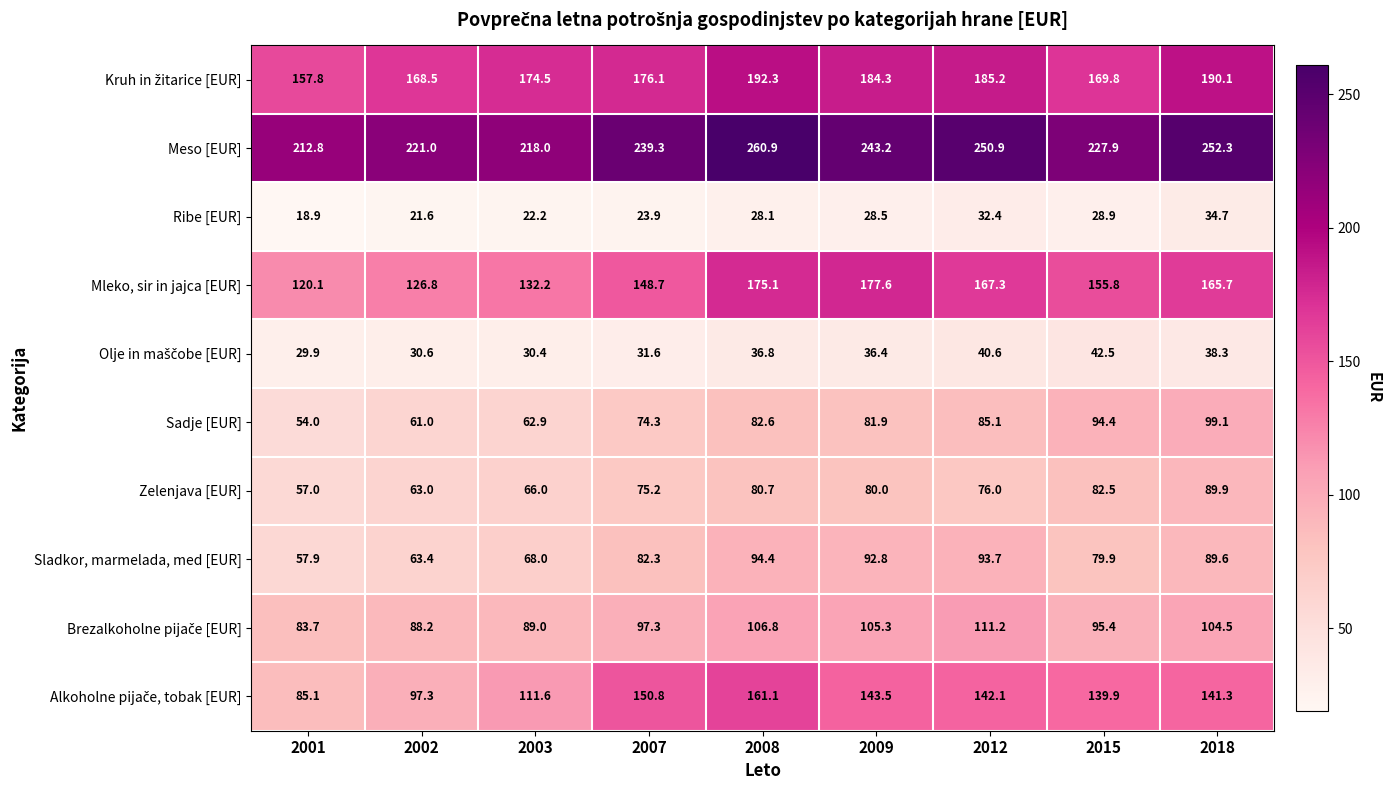

At which category is the sum across all series the highest?

2008